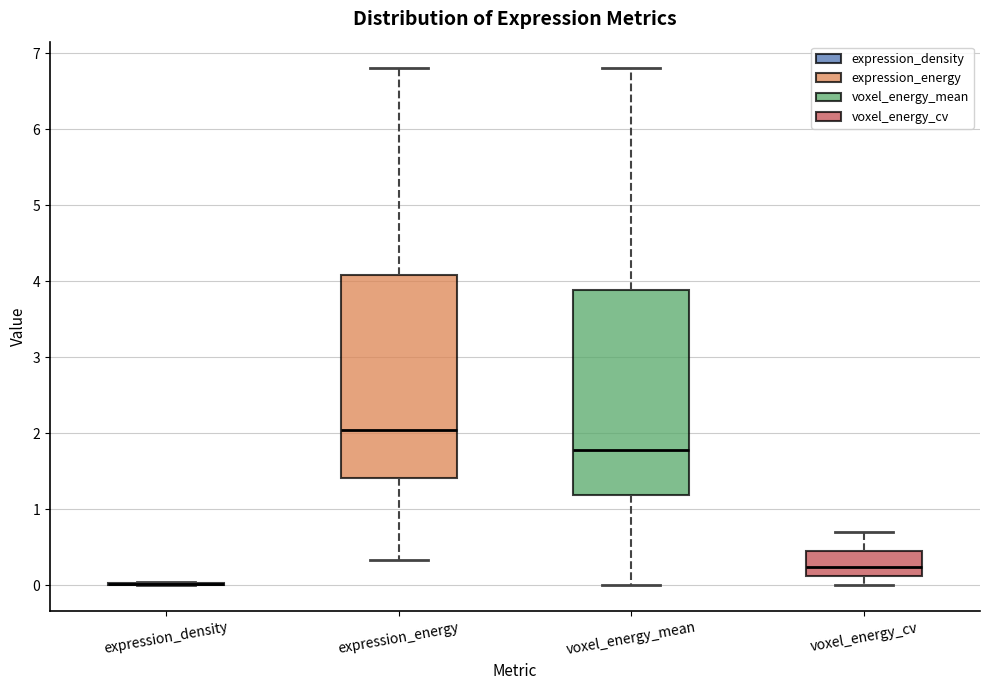

Reading left to right, transcribe this box plot: for each box, give where its median line is, the range the box spans, and where its two whiskers end, as read against the y-axis. The values are not printed on the chart, so give them approximately, as read against the axis.

expression_density: box collapsed to a line at 0.0, whiskers 0.0 to 0.0
expression_energy: median 2.0, box 1.4 to 4.1, whiskers 0.3 to 6.8
voxel_energy_mean: median 1.8, box 1.2 to 3.9, whiskers 0.0 to 6.8
voxel_energy_cv: median 0.2, box 0.1 to 0.5, whiskers 0.0 to 0.7